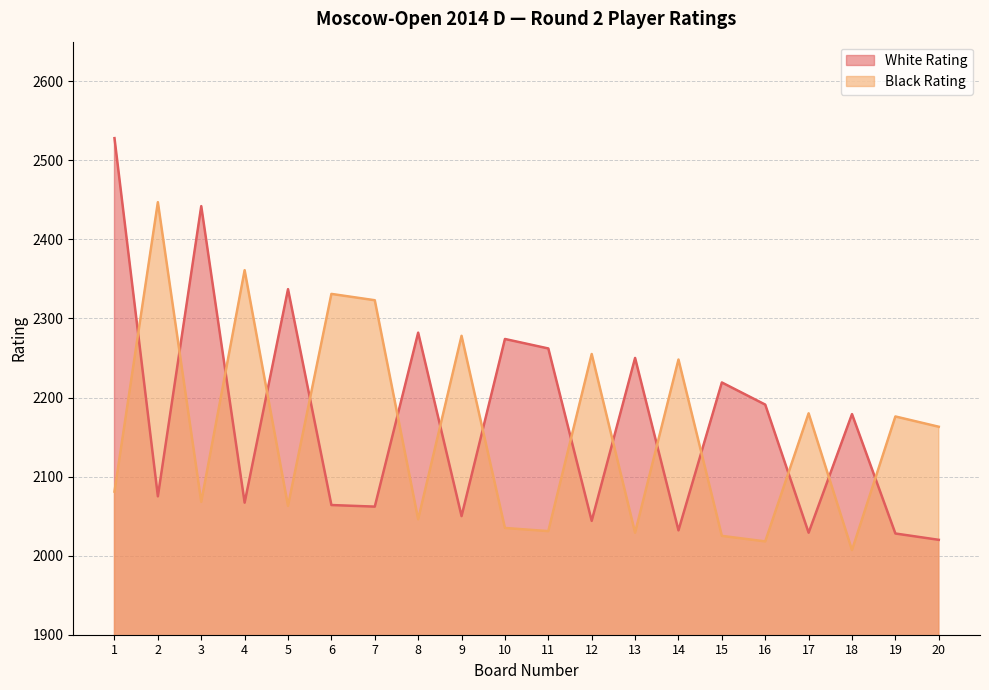

Rank the series by their maximum value, from highest to lowest.

White Rating, Black Rating